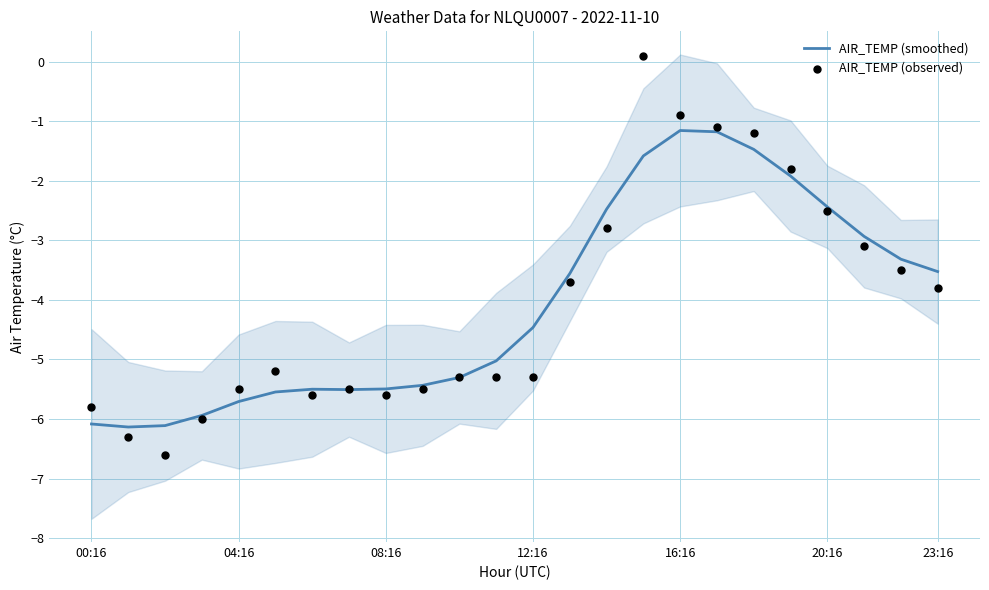

Which series has the largest total across all categories?

AIR_TEMP (smoothed)